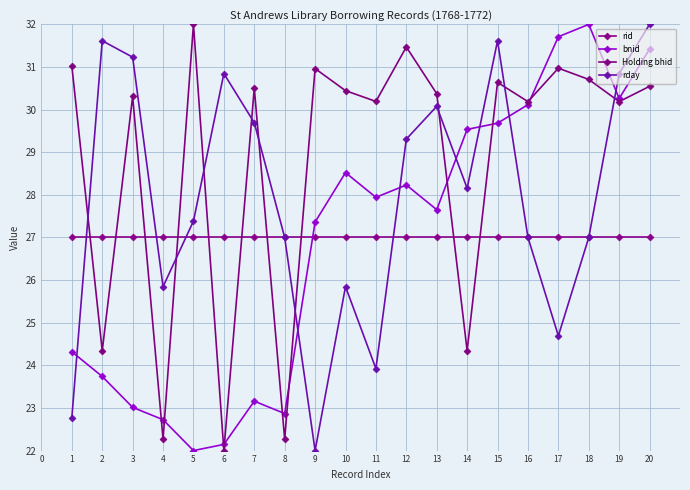

Count the number of categories in the chart.

20